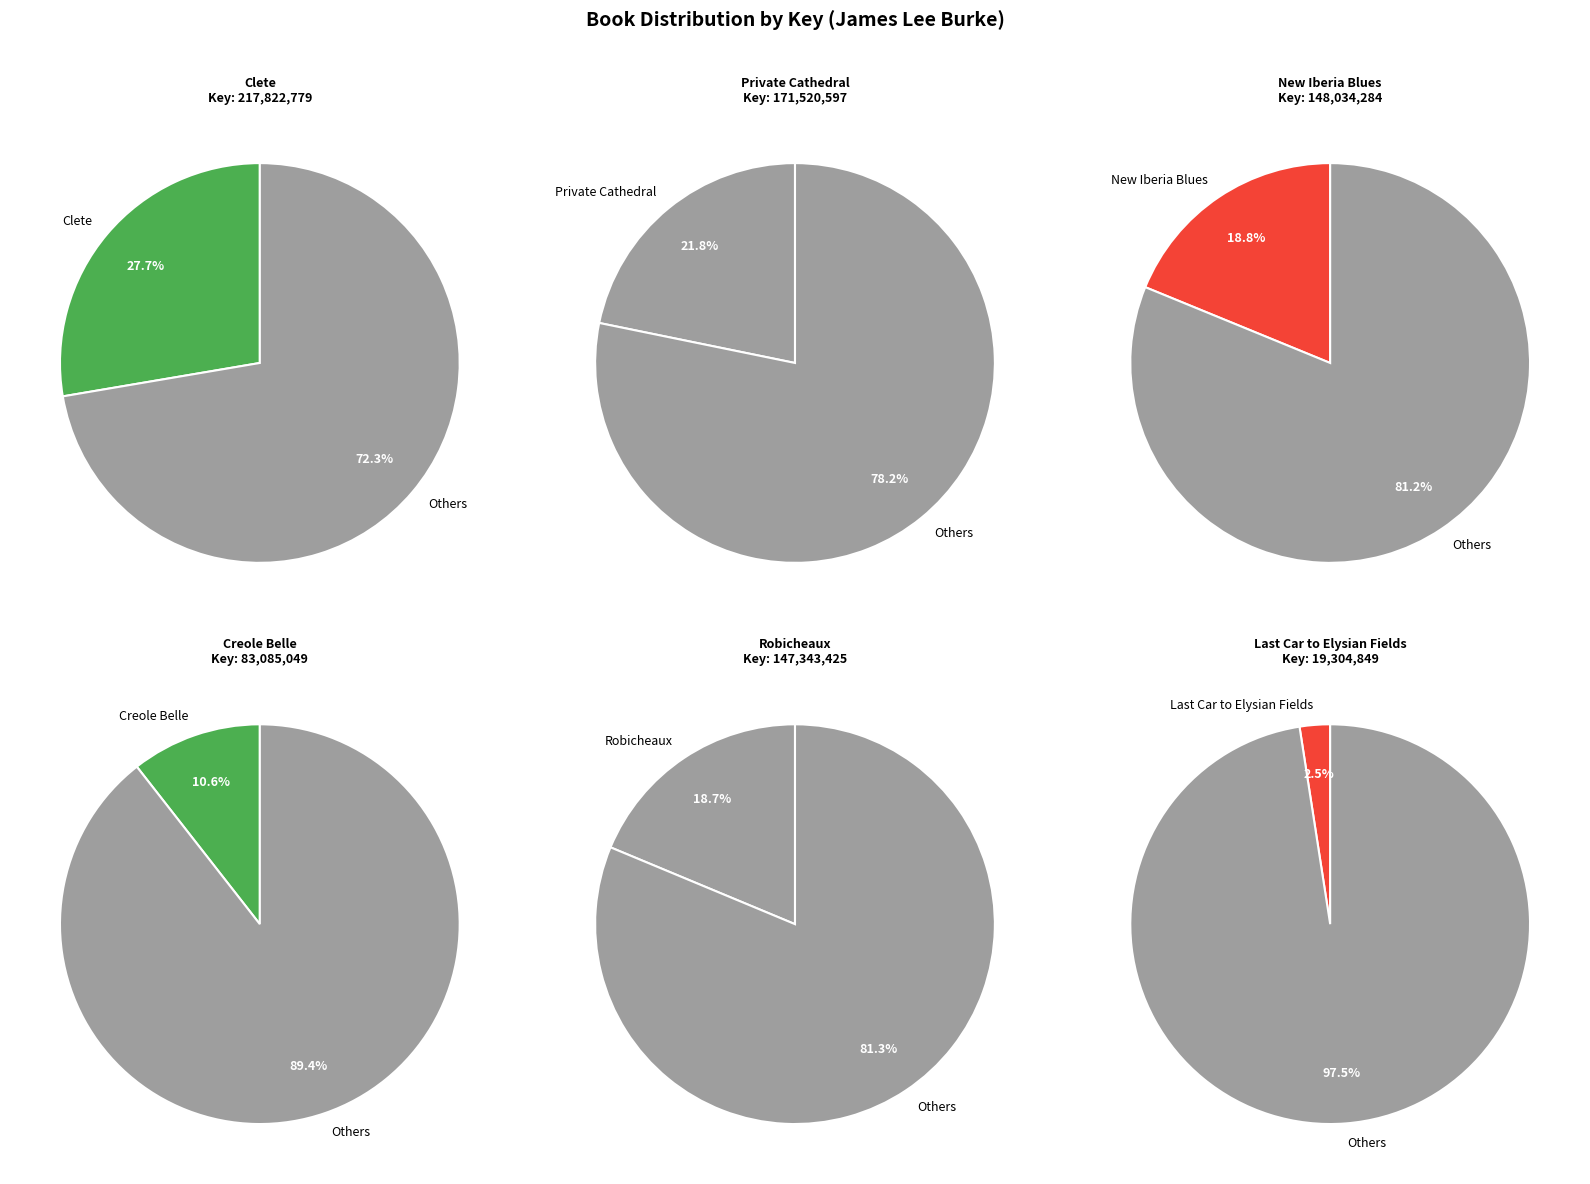

To the nearest percent, what percentage of the pie is Private Cathedral?

22%